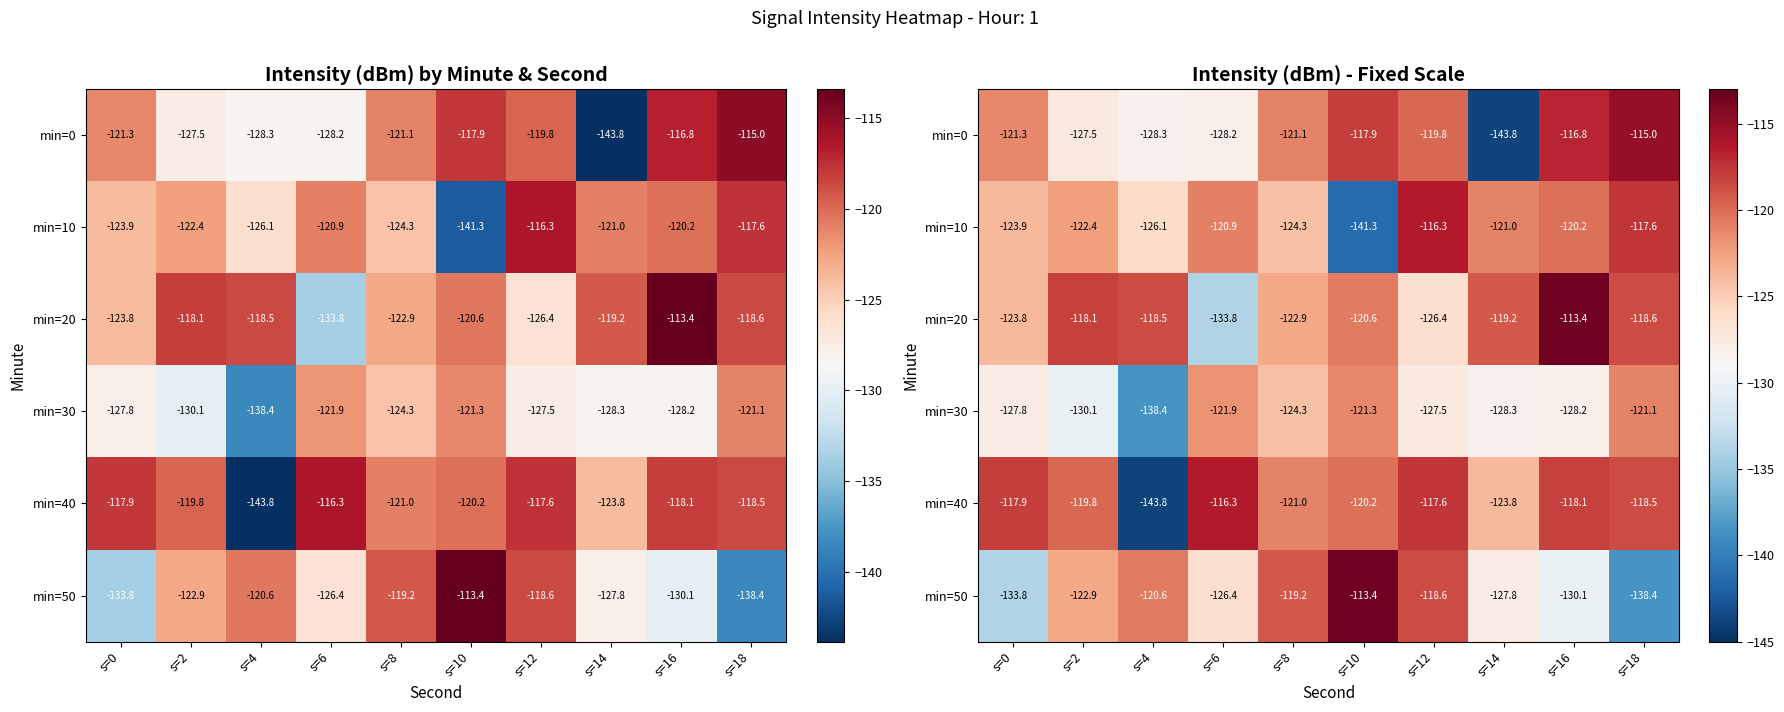

At how many categories does at least one series exceed -134?

10